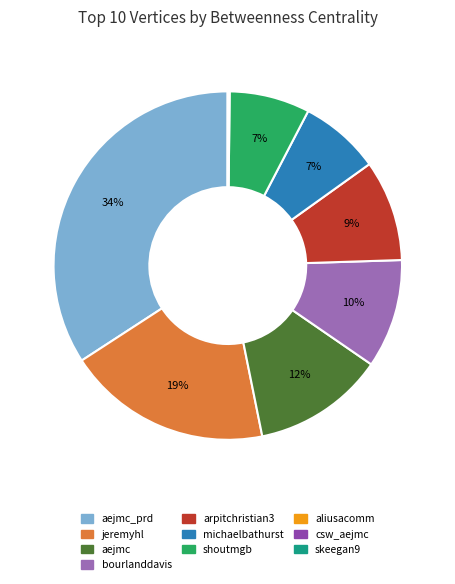

To the nearest percent, what is the average slice percentage?

10%